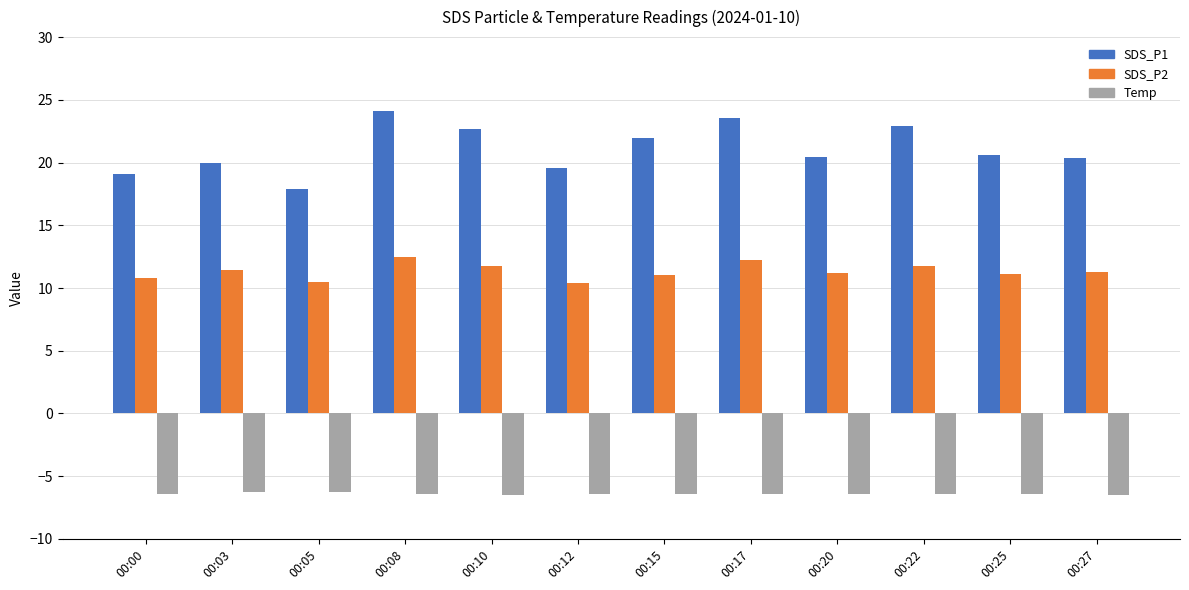

How many groups of bars are there?

12